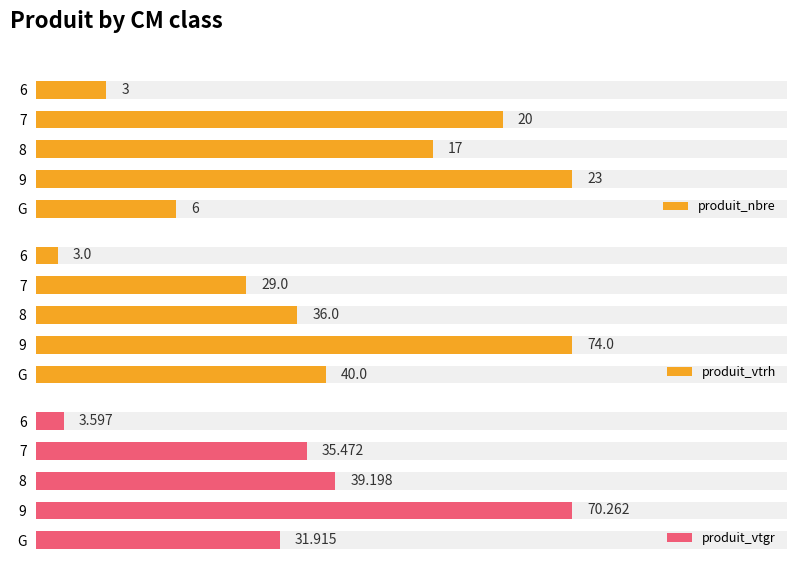

Rank the series at G from highest to lowest value.

produit_vtrh, produit_vtgr, produit_nbre